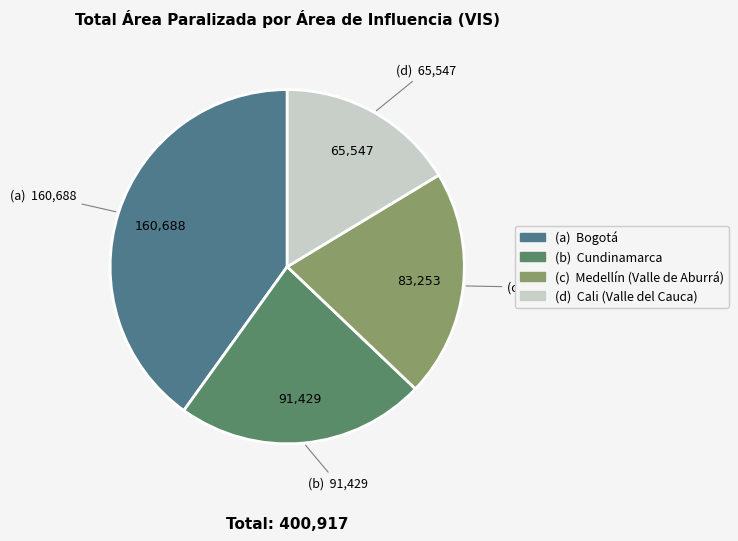

How many segments does this pie chart have?

4